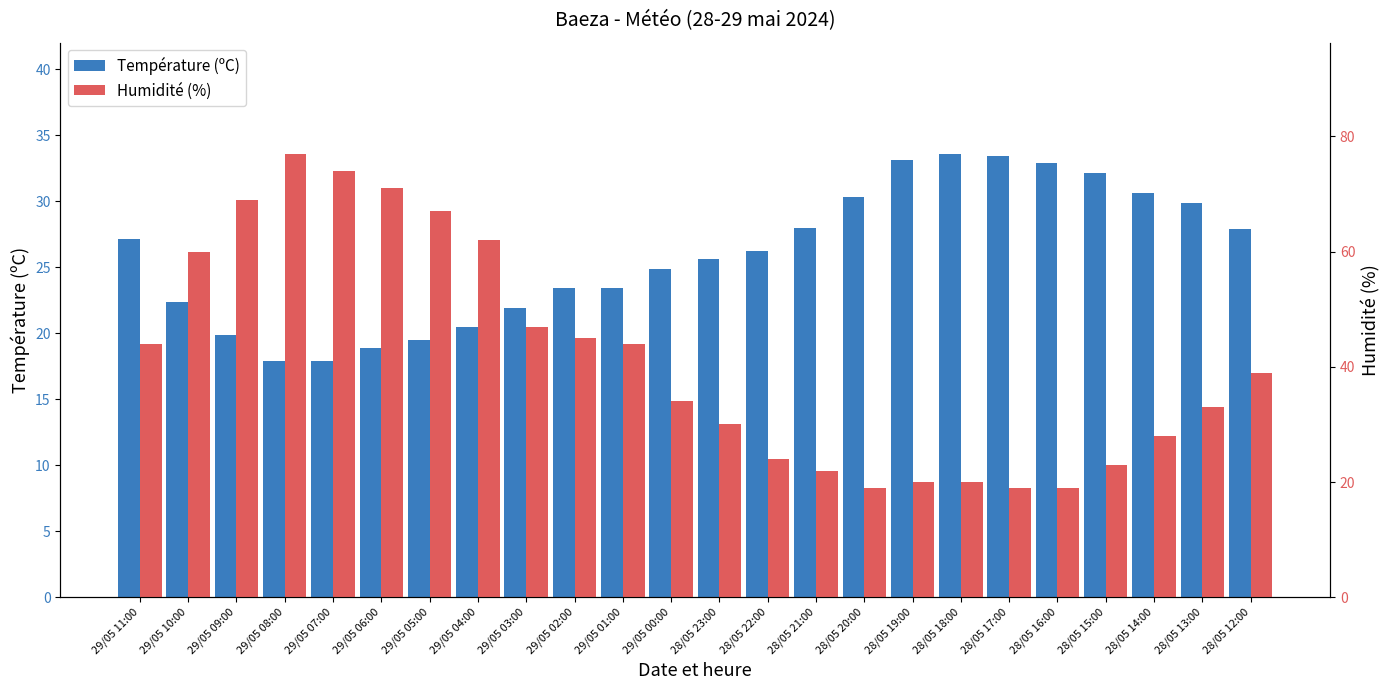

Count the number of categories in the chart.

24